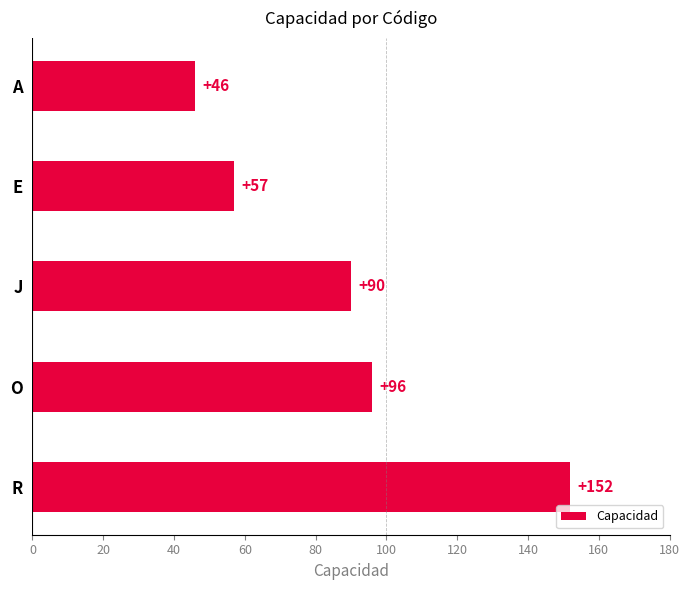

What is the sum of all values?

441